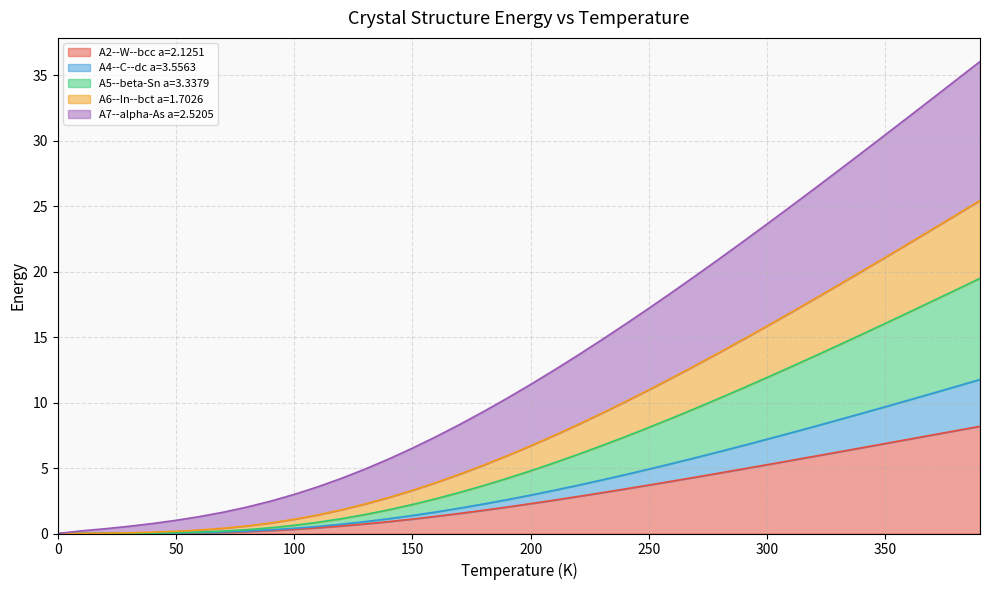

How many values in A2--W--bcc a=2.1251 are above zero?

39